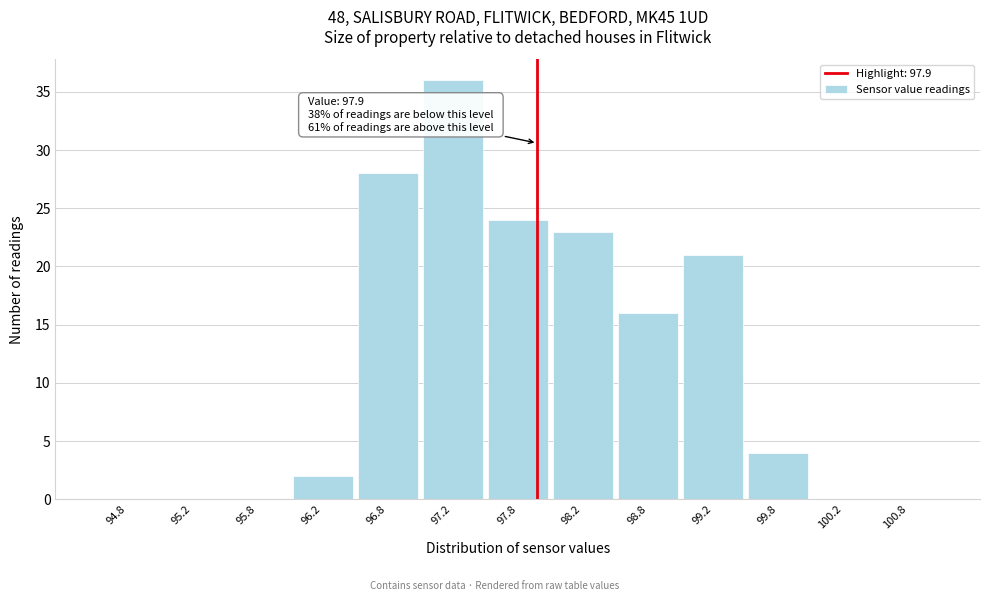

Over which range of the x-axis is the bar tallest?

97.0 to 97.5